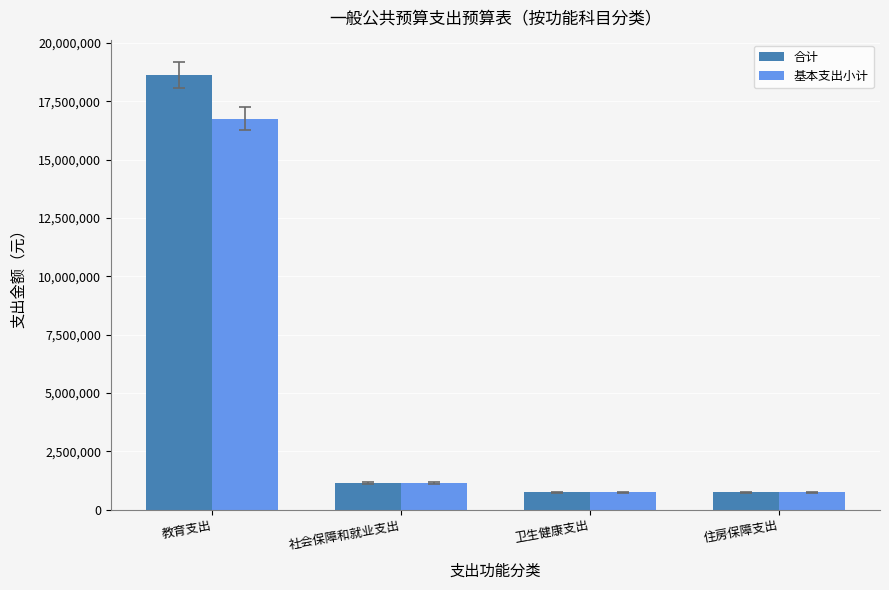

Is the value of 基本支出小计 at 教育支出 greater than the value of 合计 at 教育支出?

No